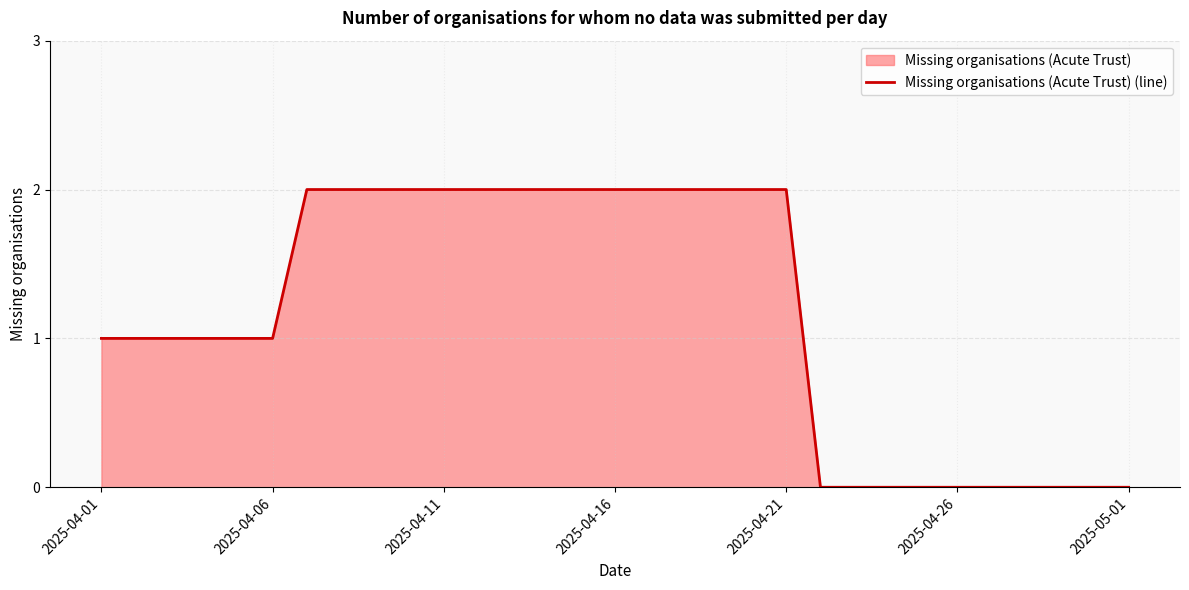

How many lines are shown in the chart?

1